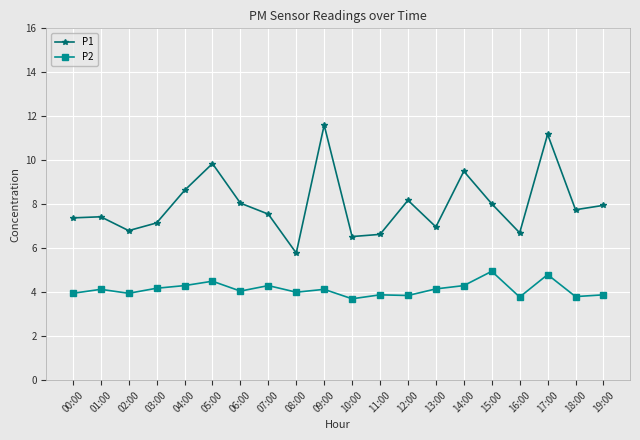

Which series has the widest spread of values?

P1